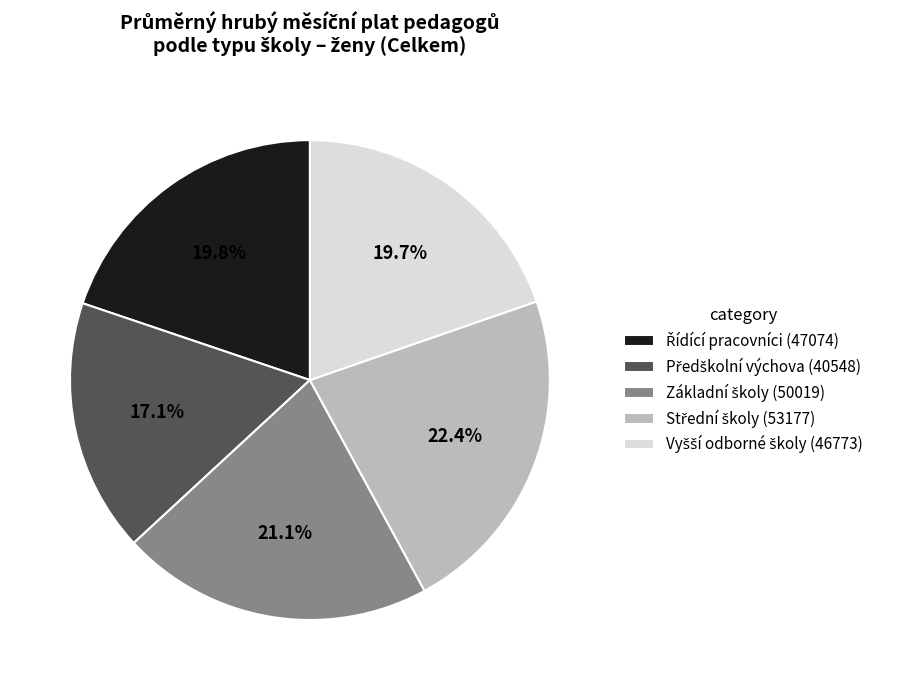

Is there any slice that represents more than half of the pie?

No